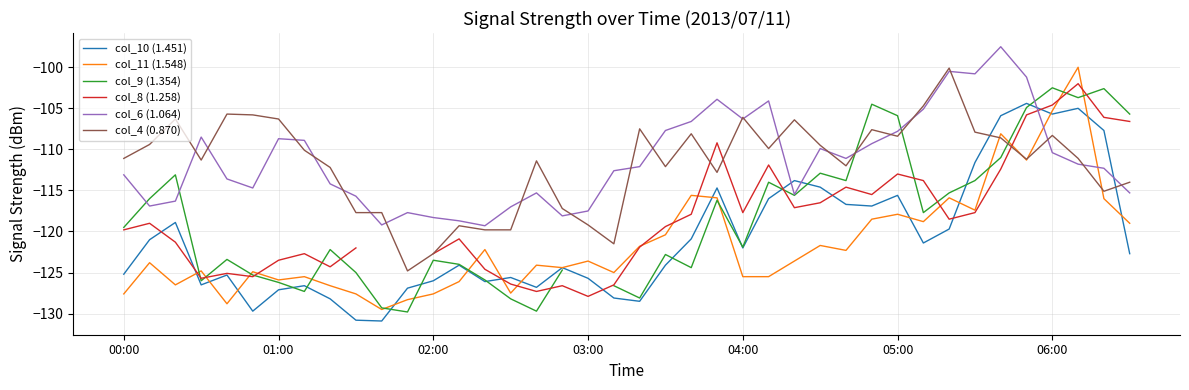

List the series in order of their peak value, highest first.

col_6 (1.064), col_11 (1.548), col_4 (0.870), col_8 (1.258), col_9 (1.354), col_10 (1.451)